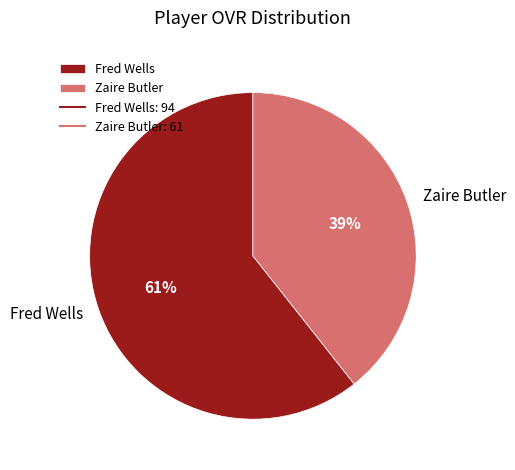

Which has a higher value, Fred Wells or Zaire Butler?

Fred Wells